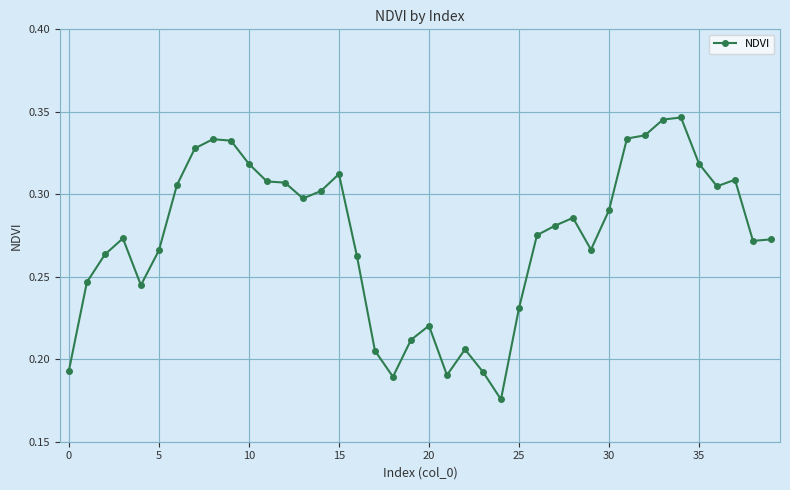

How many data points does each series have?

40